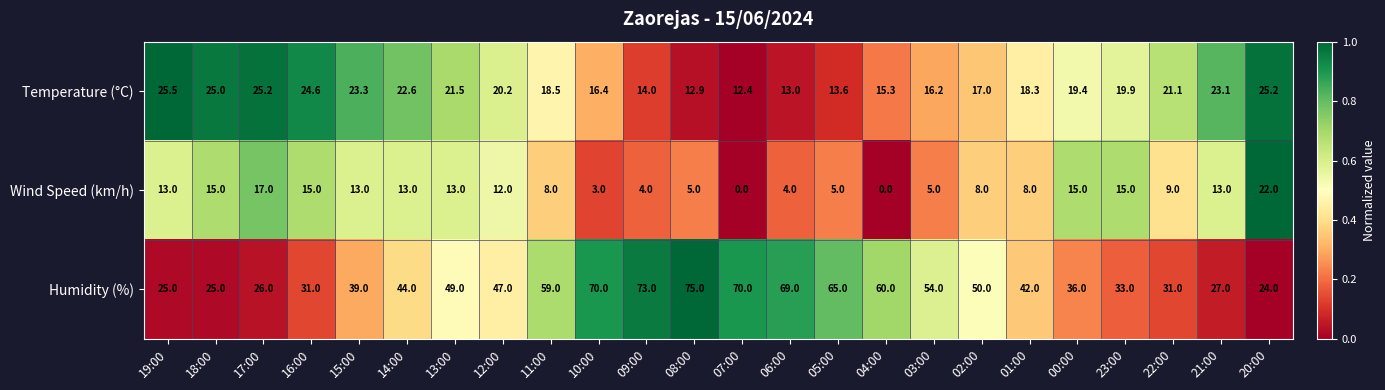

Count the number of categories in the chart.

24